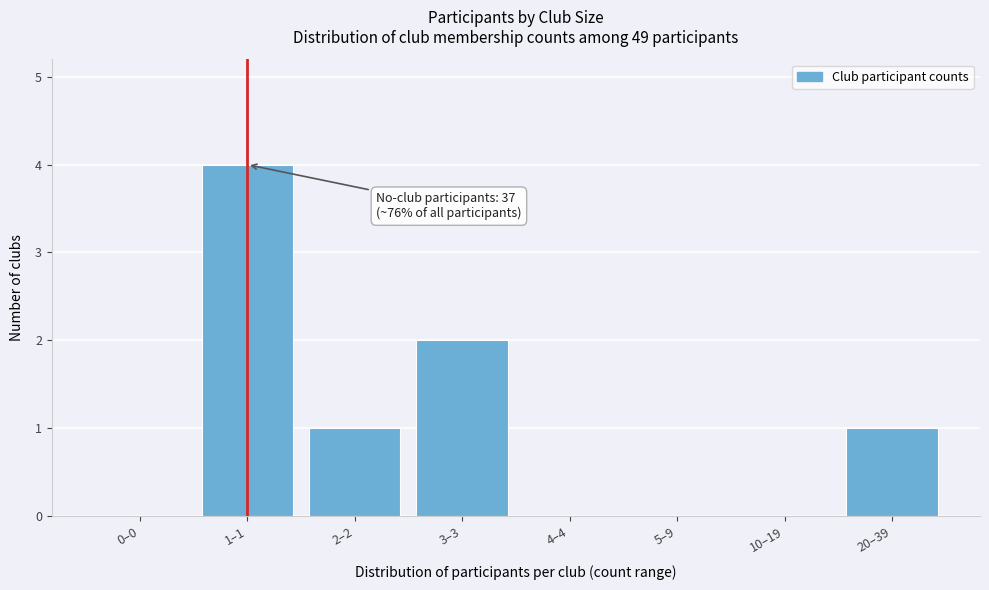

Reading right to left, extract all data points from this chart.

20–39=1	10–19=0	5–9=0	4–4=0	3–3=2	2–2=1	1–1=4	0–0=0